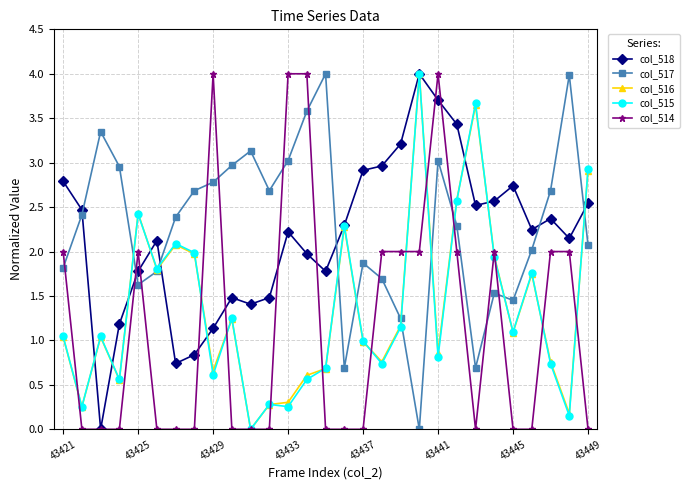

What is the value of the col_515 point at the 9th from the left?

0.6